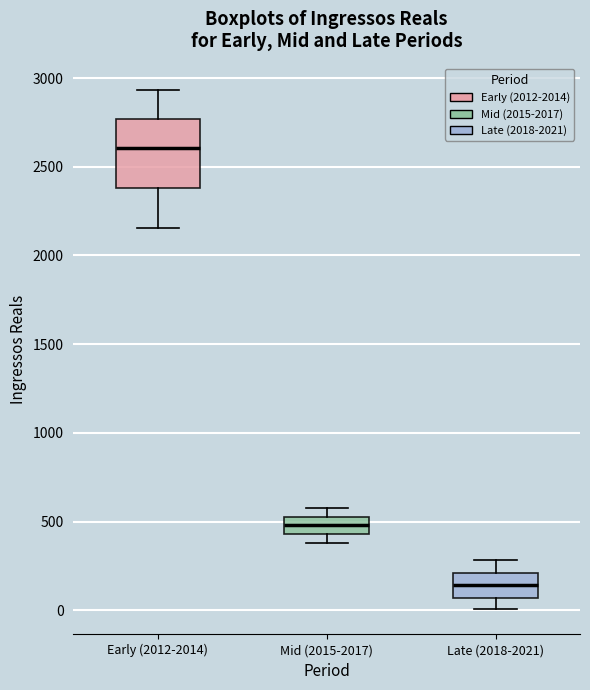

Comparing the boxes themselves (not the whiskers), which one is the tallest?

Early (2012-2014)